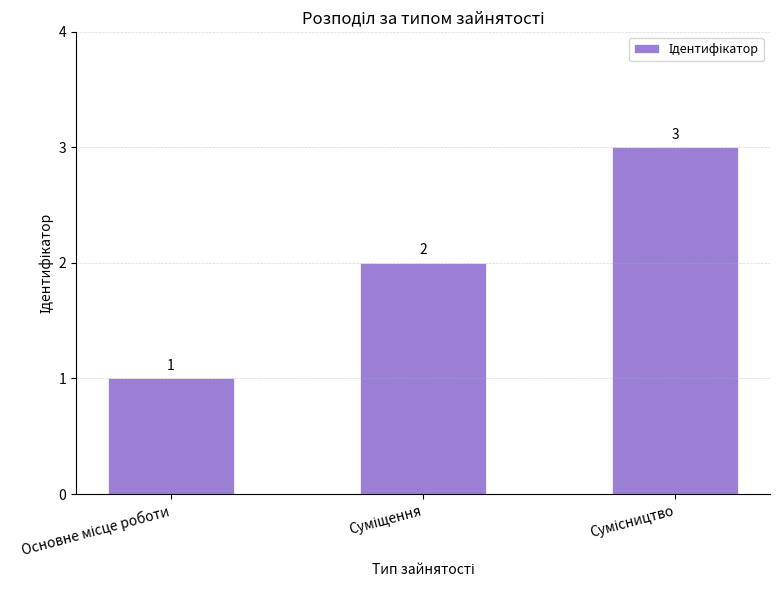

What is the value of the 1st bar from the left?

1